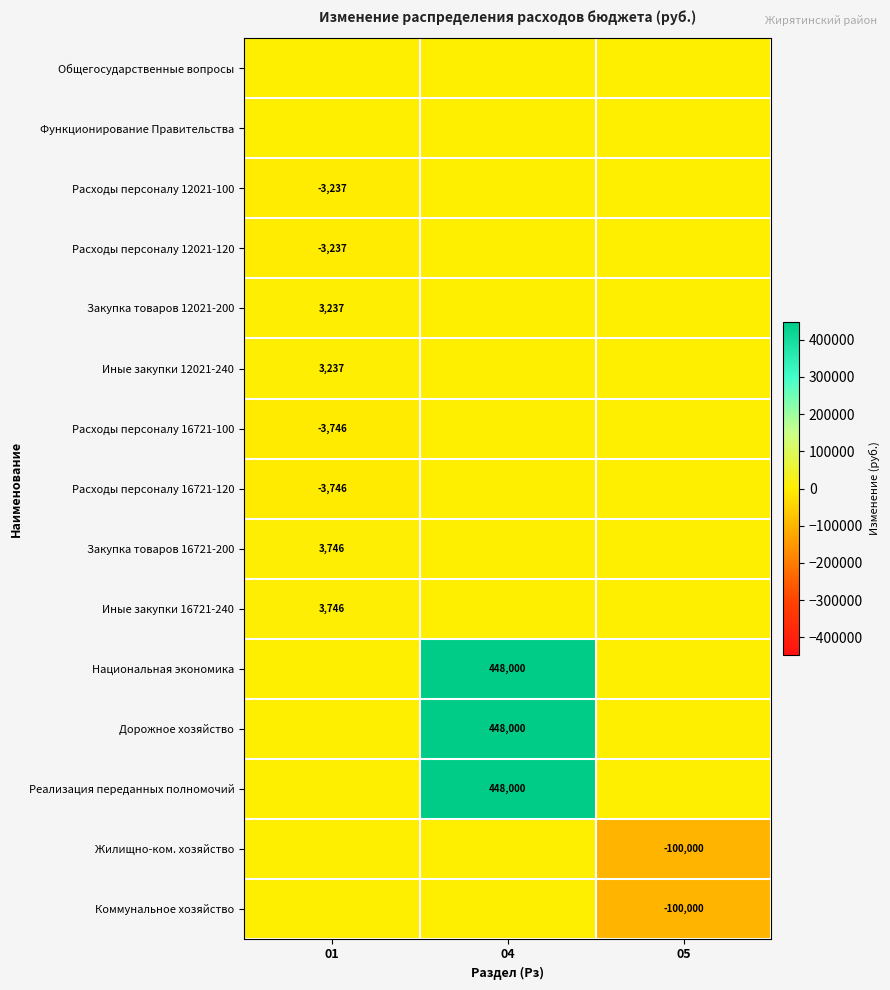

At how many categories does at least one series exceed 406421?

1